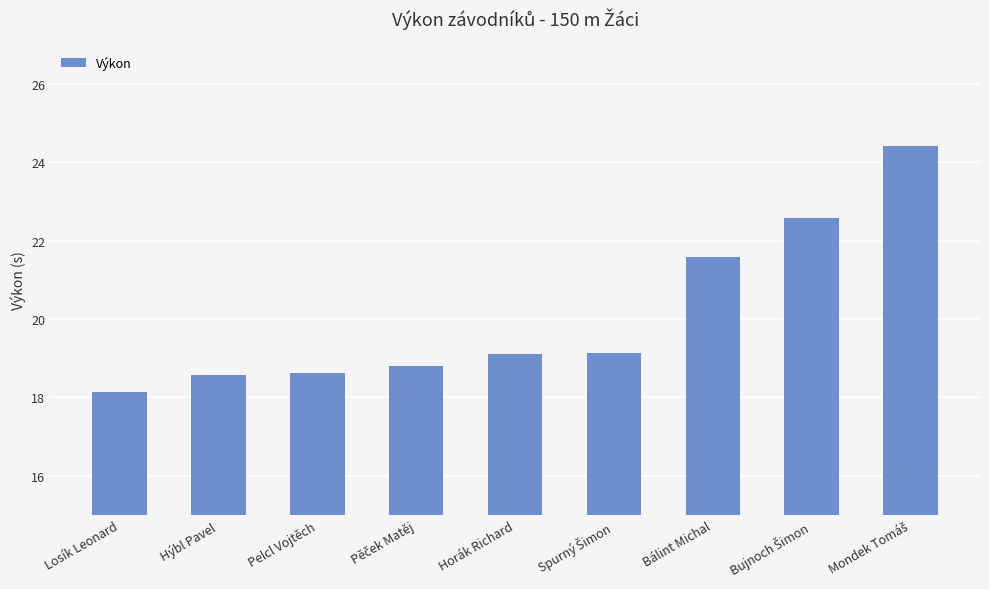

What is the change in value from Losík Leonard to Pelcl Vojtěch?

+0.5